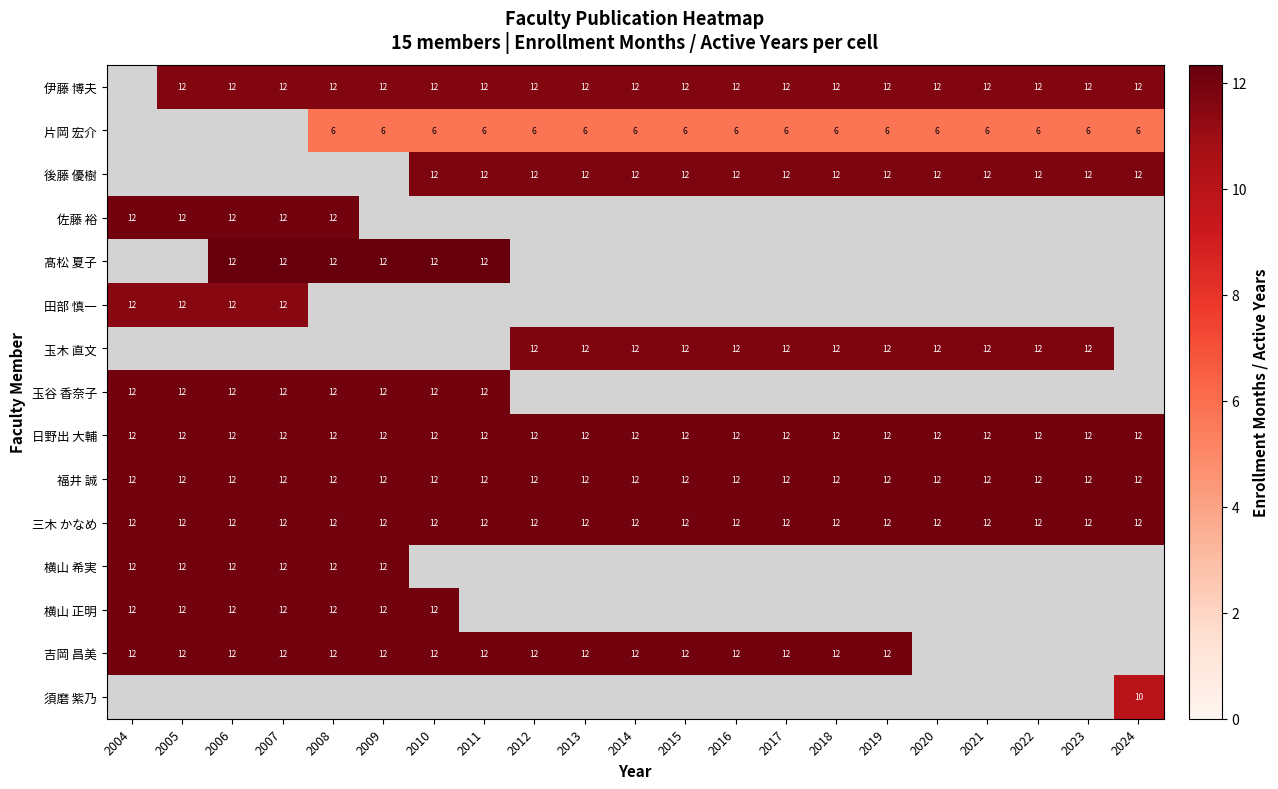

How many data points does each series have?

21